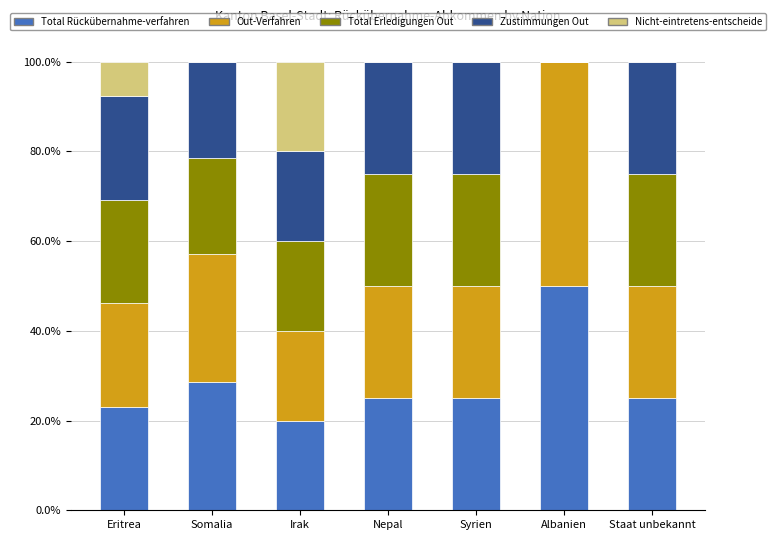

What is the total value across all series at Nepal?

100.0